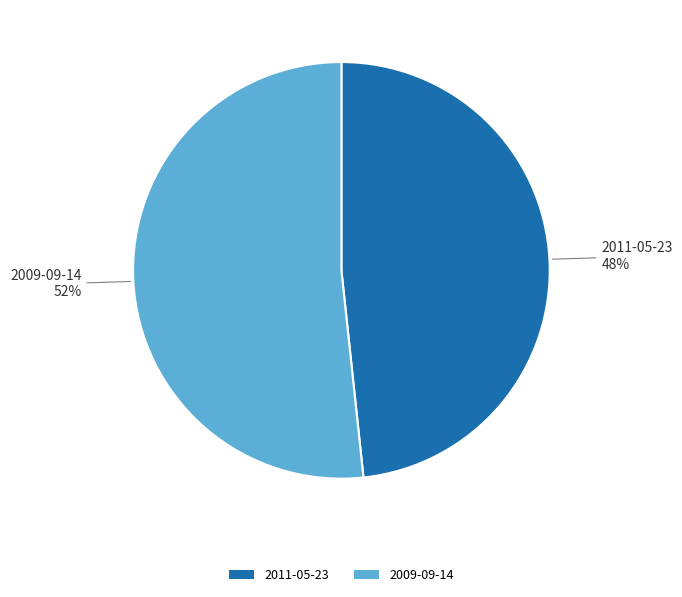

Is the sum of 2011-05-23 and 2009-09-14 greater than half?

Yes